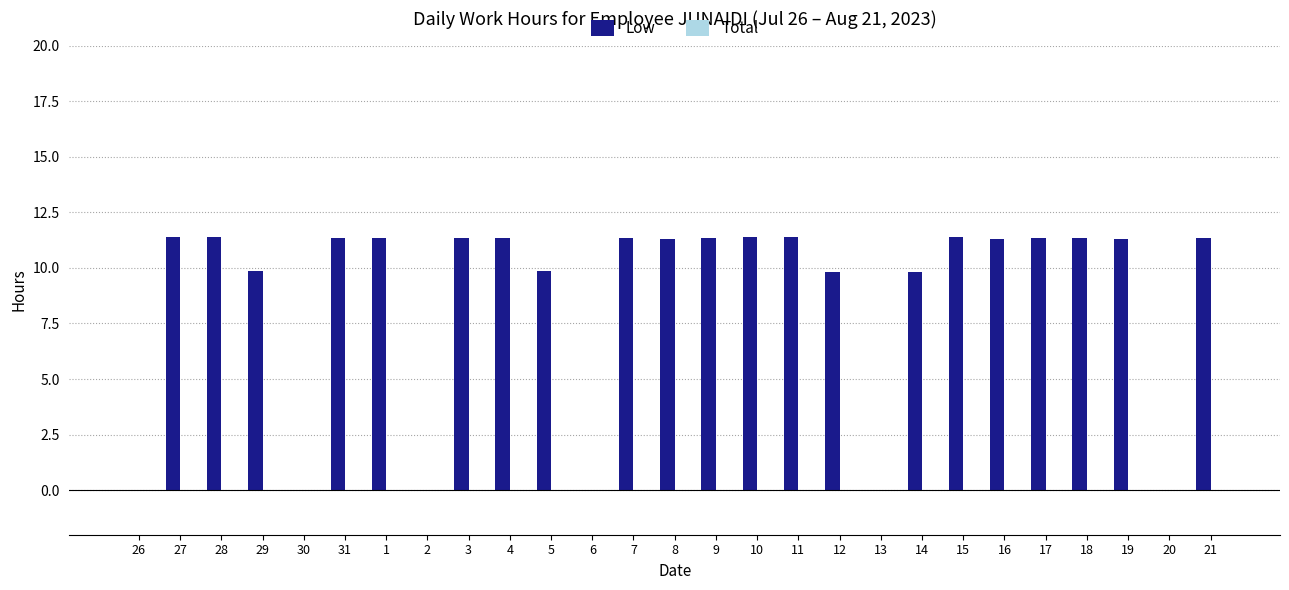

The chart shows a value of 11.3 at 4. True or false?

True